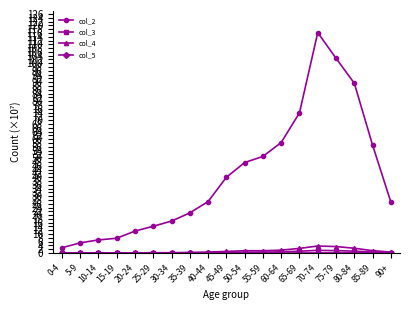

True or false: col_3 has more than 2 points higher than both neighbors.

True